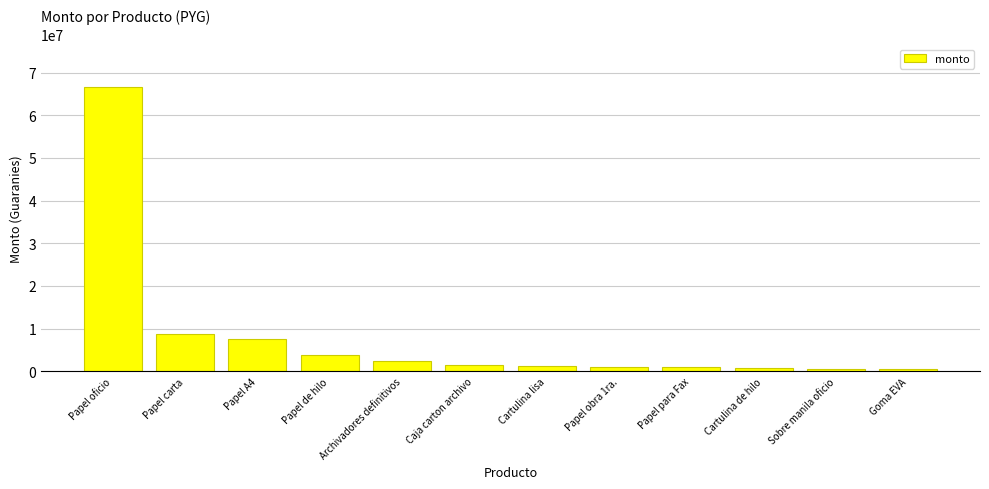

What is the label of the 8th bar from the right?

Archivadores definitivos